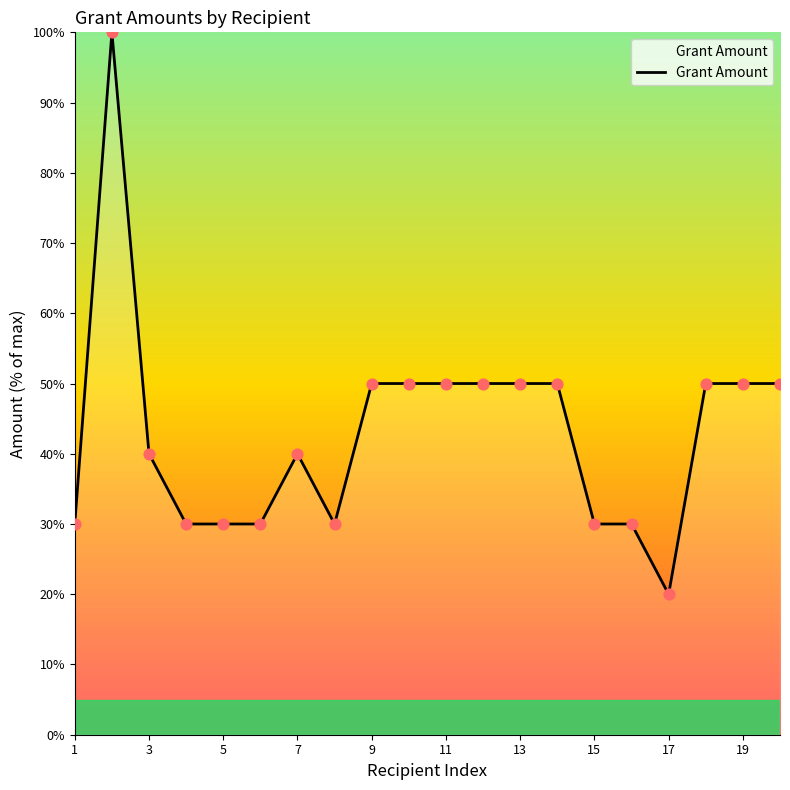

What is the maximum value shown in the chart?

100